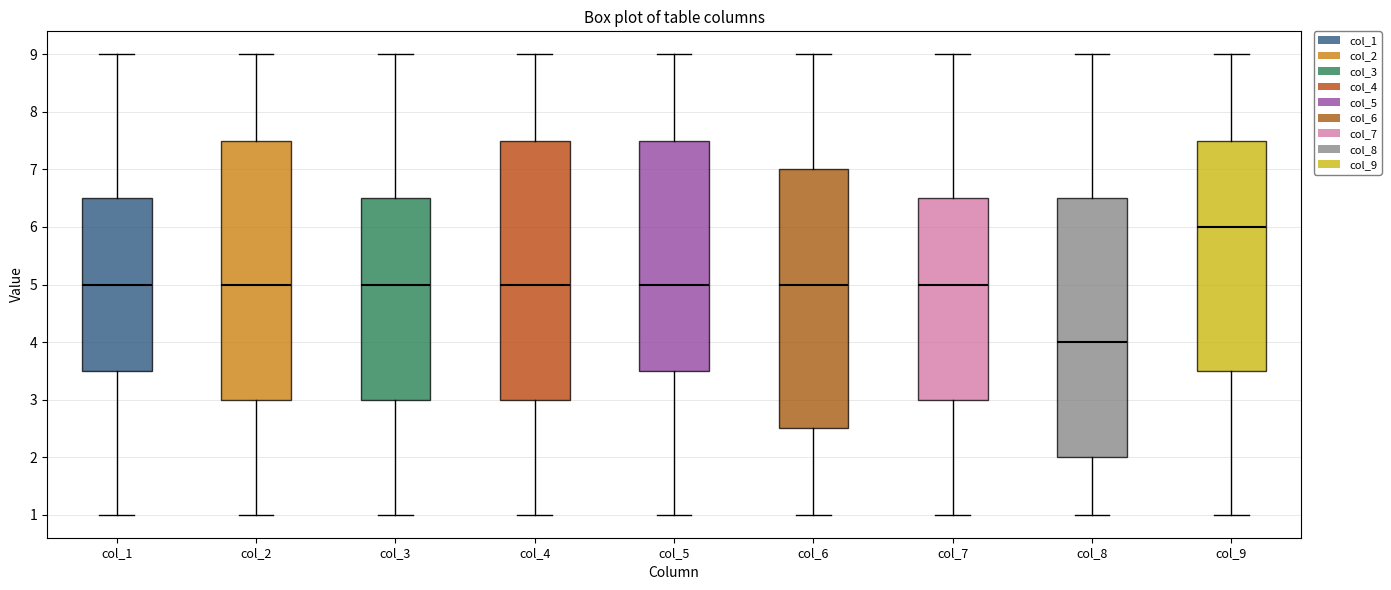

Reading left to right, read every box against the y-axis: the position of its median line, the range the box covers, and the ends of its whiskers. The values are not printed on the chart, so give them approximately, as read against the axis.

col_1: median 5.0, box 3.5 to 6.5, whiskers 1.0 to 9.0
col_2: median 5.0, box 3.0 to 7.5, whiskers 1.0 to 9.0
col_3: median 5.0, box 3.0 to 6.5, whiskers 1.0 to 9.0
col_4: median 5.0, box 3.0 to 7.5, whiskers 1.0 to 9.0
col_5: median 5.0, box 3.5 to 7.5, whiskers 1.0 to 9.0
col_6: median 5.0, box 2.5 to 7.0, whiskers 1.0 to 9.0
col_7: median 5.0, box 3.0 to 6.5, whiskers 1.0 to 9.0
col_8: median 4.0, box 2.0 to 6.5, whiskers 1.0 to 9.0
col_9: median 6.0, box 3.5 to 7.5, whiskers 1.0 to 9.0